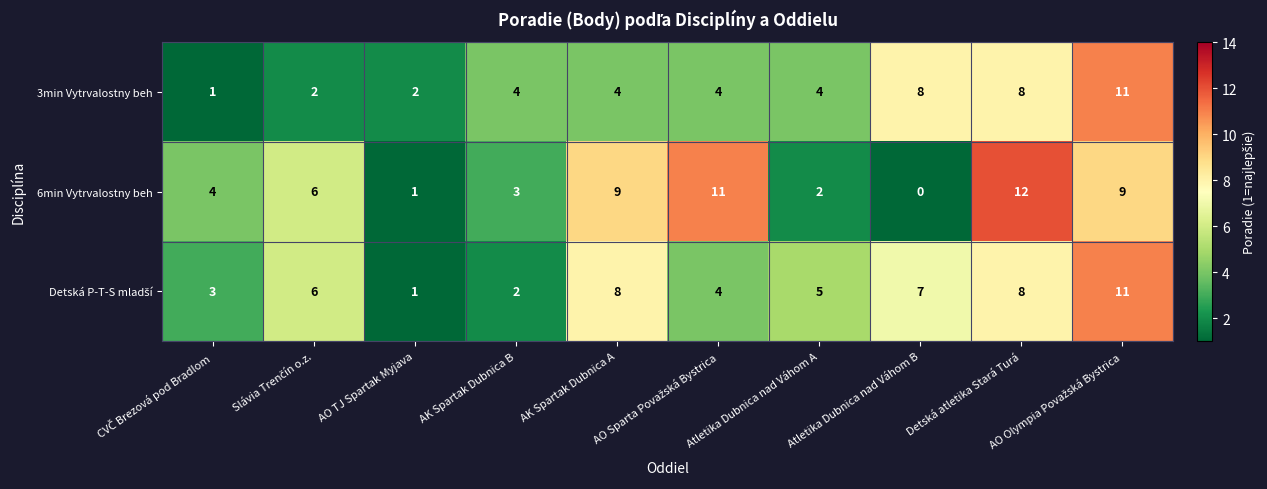

Count the 3min Vytrvalostny beh values in the range 2 to 8.

8